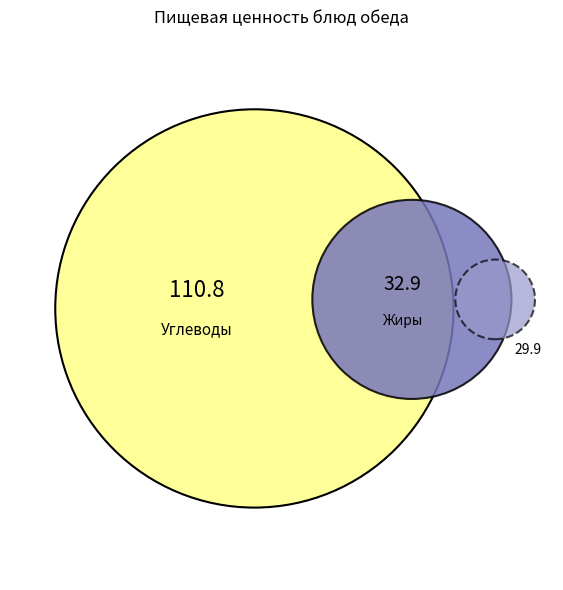

Rank the series at суп картофельный с крупой from highest to lowest value.

Углеводы, Жиры, Белки